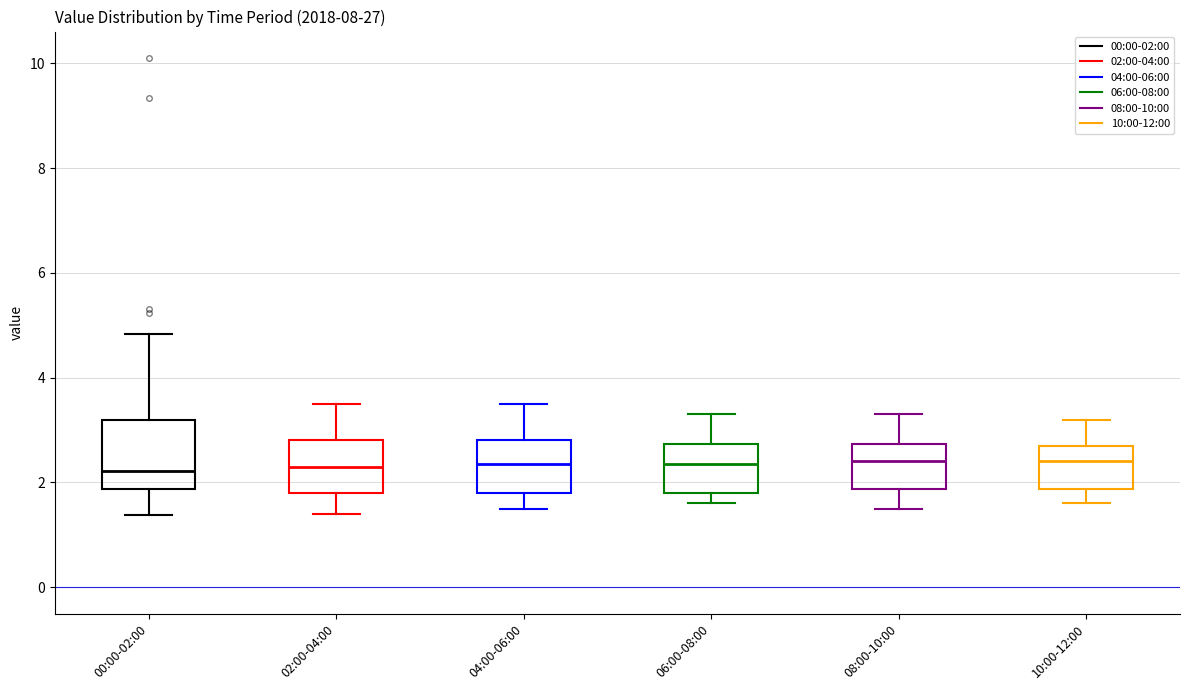

Where is the lower edge of the box for 06:00-08:00 on the y-axis? The values are not printed on the chart, so give them approximately, as read against the axis.

1.8